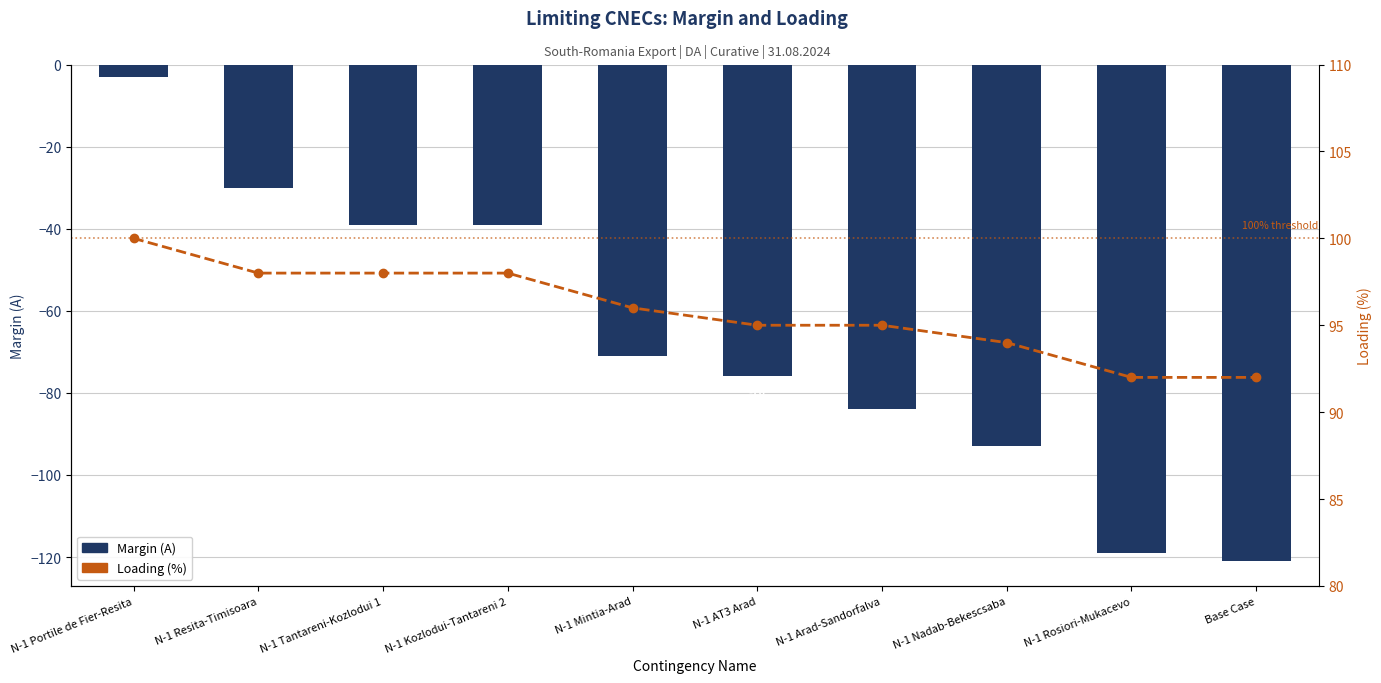

List the series in order of their overall mean, lowest first.

Margin (A), Loading (%)